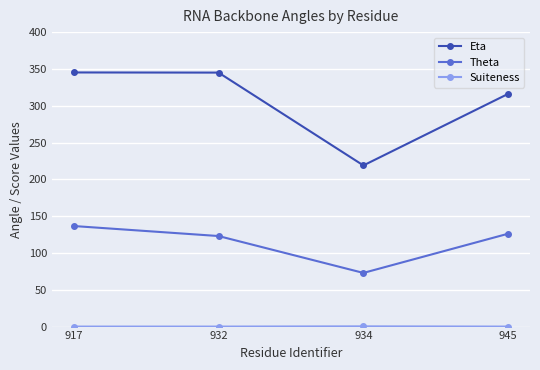

True or false: Eta and Theta cross at least once.

False